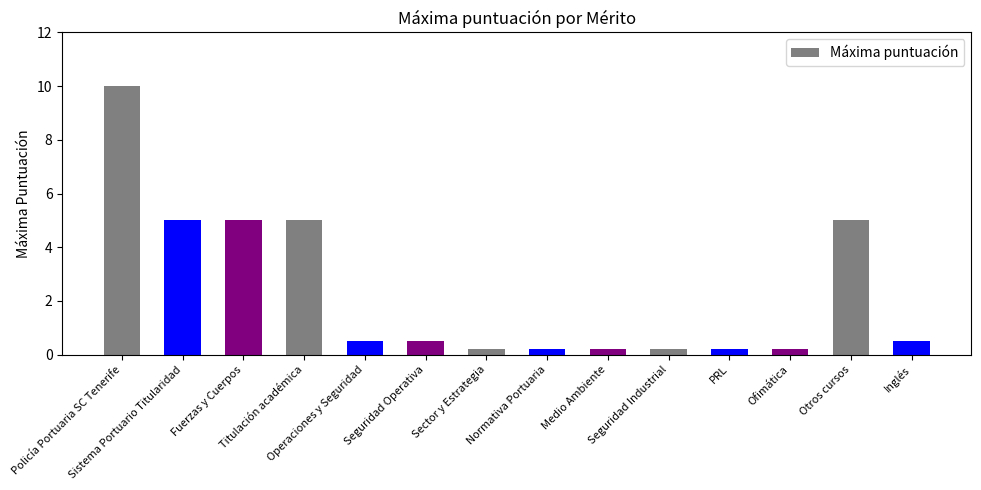

What is the label of the 8th bar from the right?

Sector y Estrategia